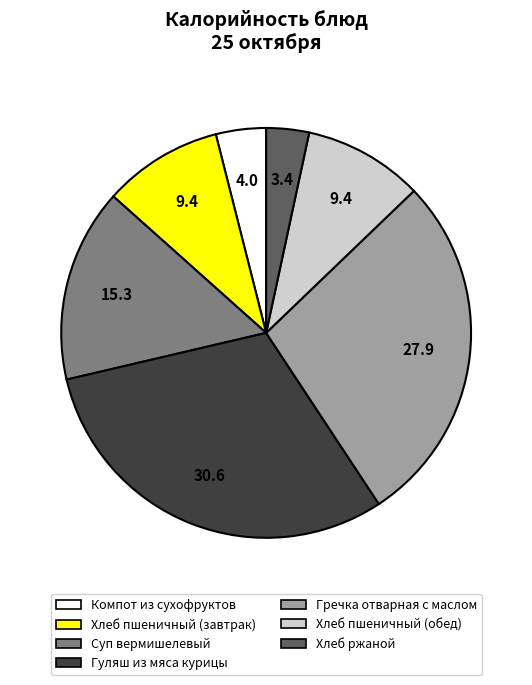

Does any single category account for the majority?

No